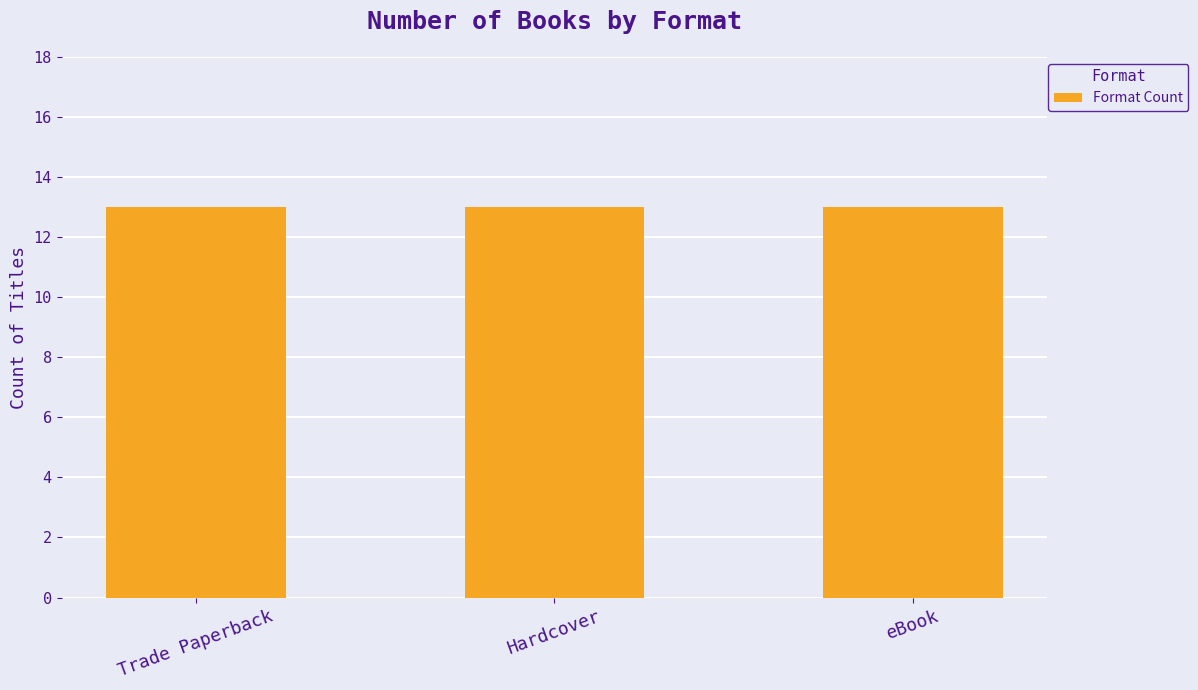

Does the chart contain stacked bars?

No